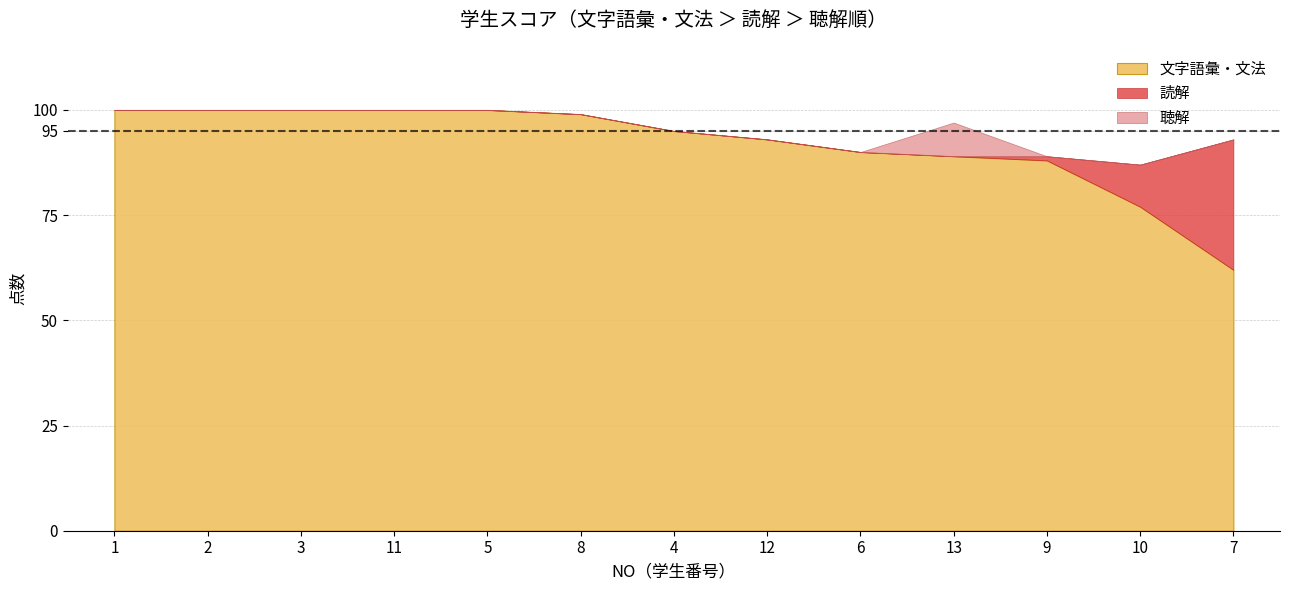

What is the sum of the 聴解 values at 3 and 11?

187